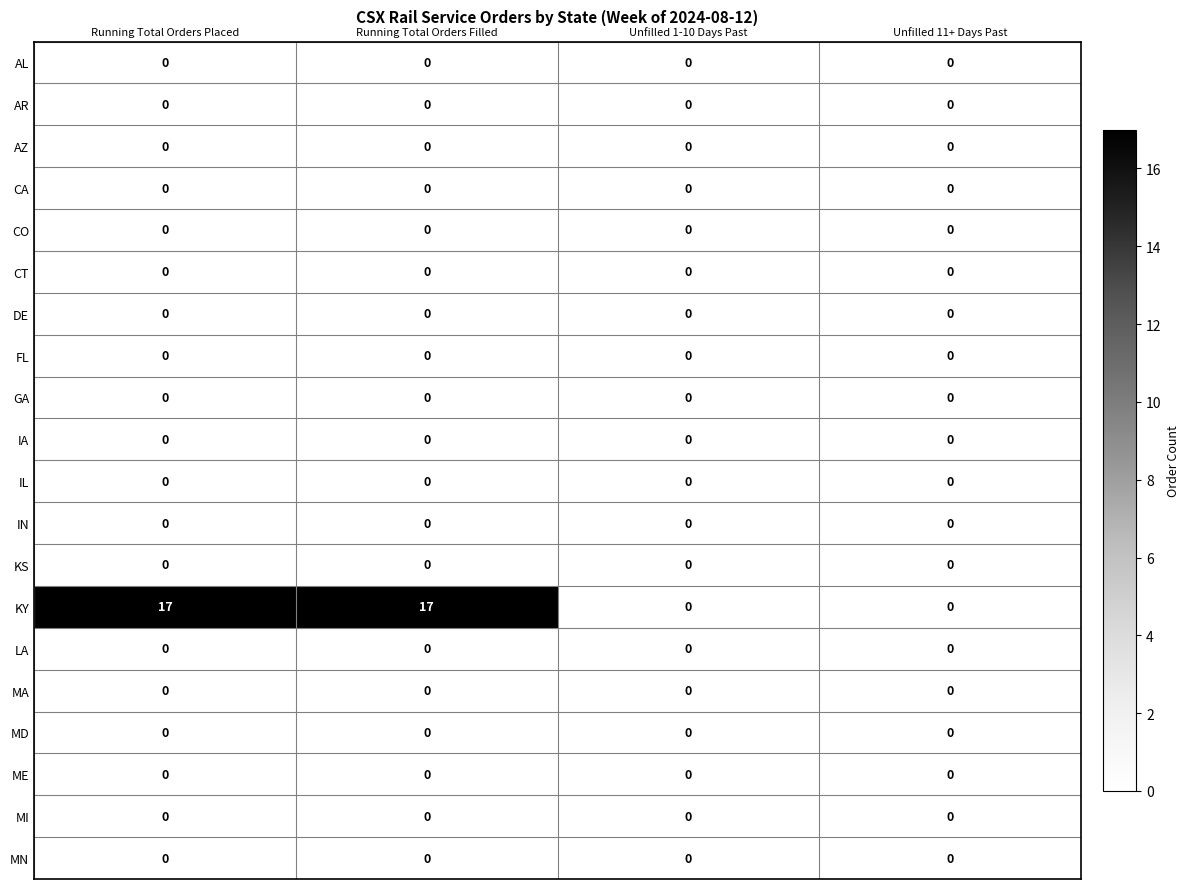

Which series changed the most between Running Total Orders Filled and Unfilled 1-10 Days Past?

KY